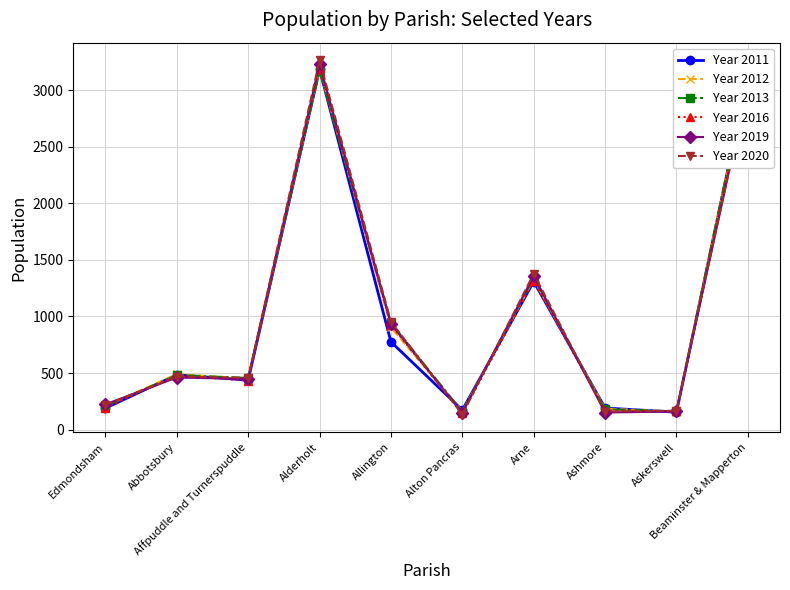

What position from the right is Beaminster & Mapperton?

1